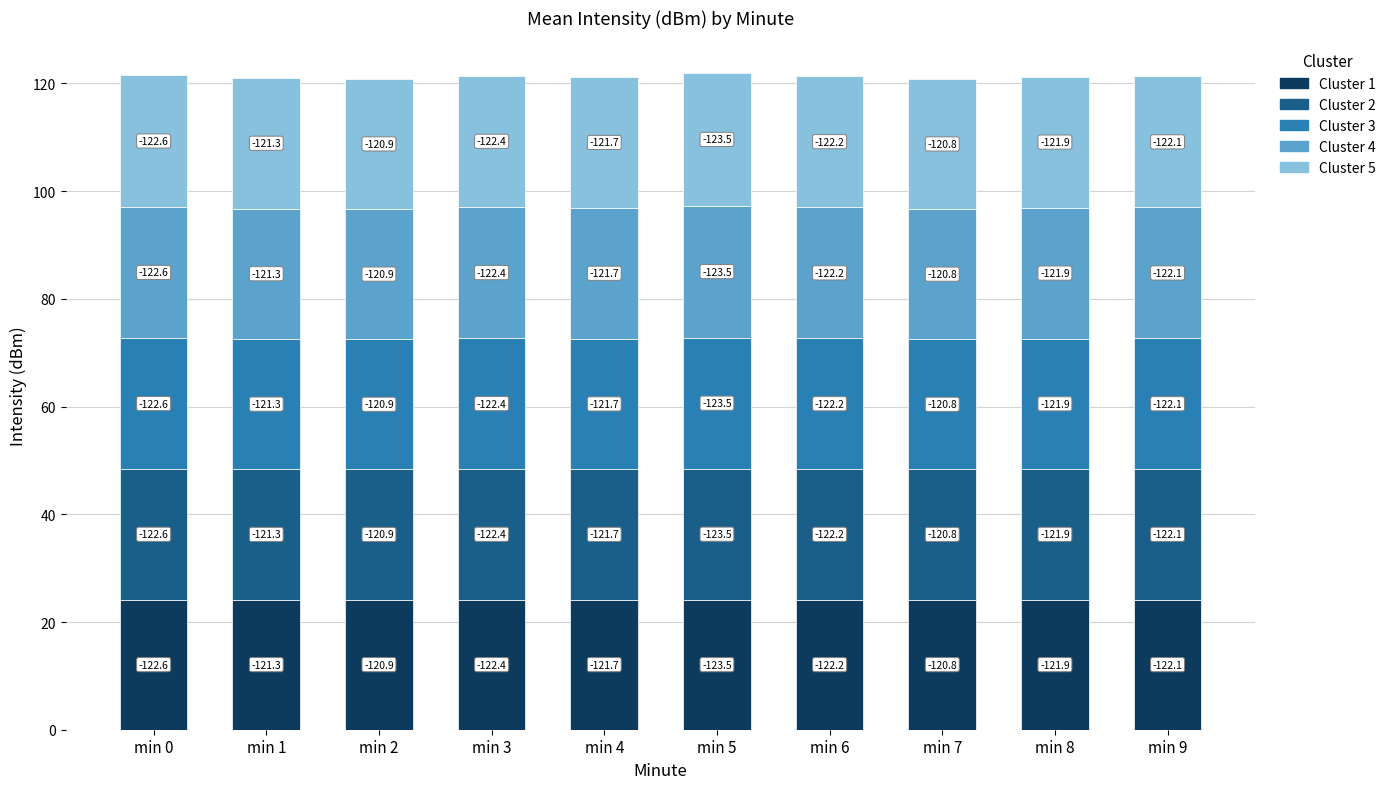

Are the bars grouped side by side (vs. stacked)?

No